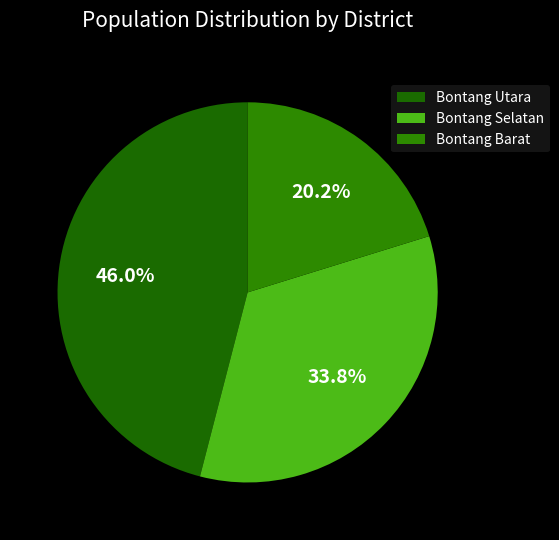

How many slices are in this pie chart?

3